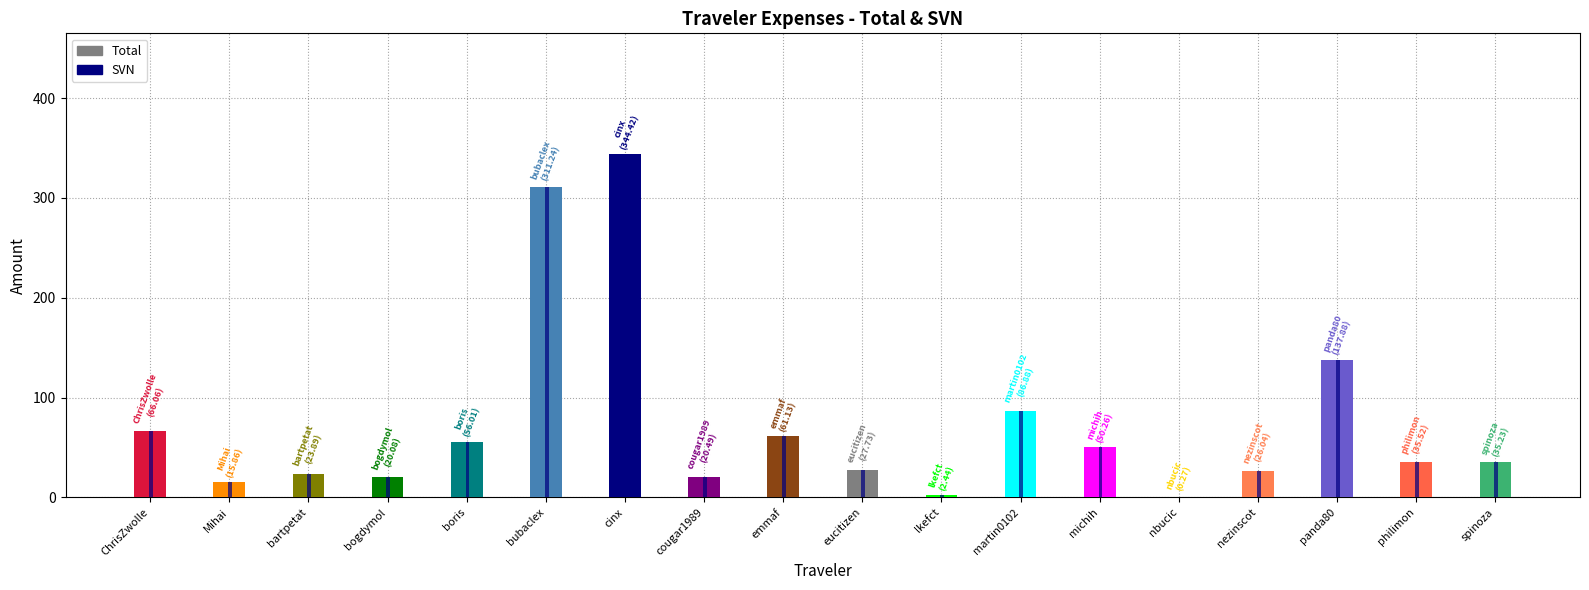

Is it true that Total equals 56.0 at boris?

True